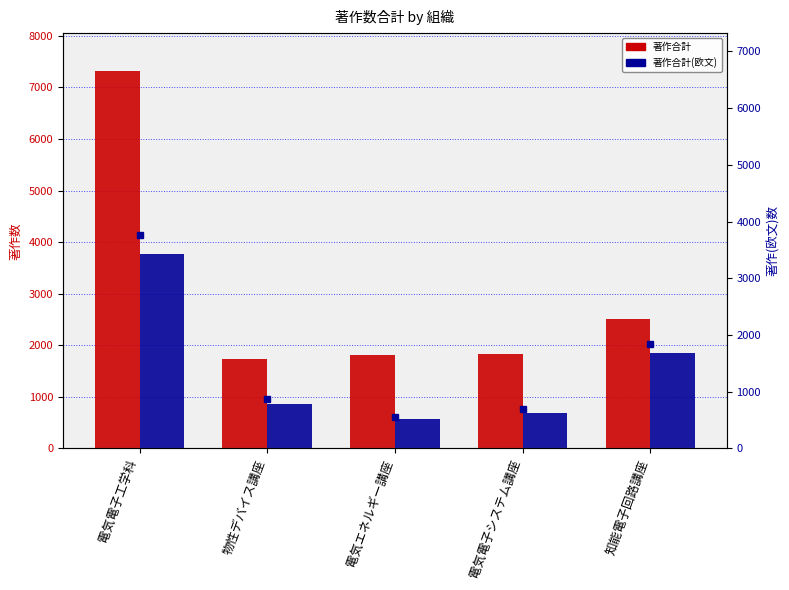

What is the value of the 著作合計 bar at the 1st from the left?

7321